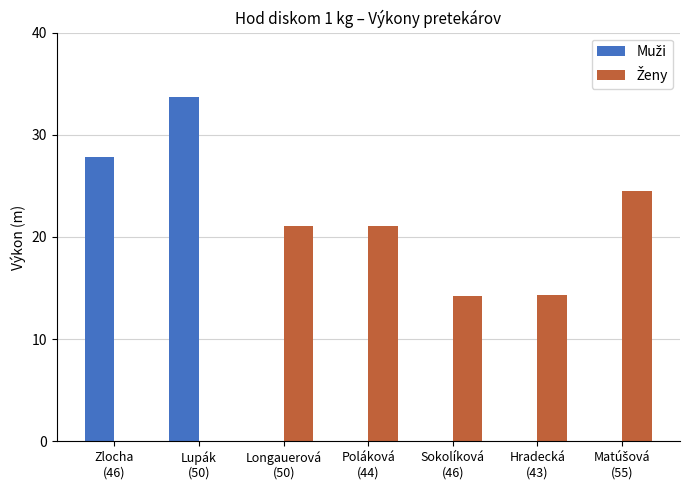

What is the maximum value shown in the chart?

33.7